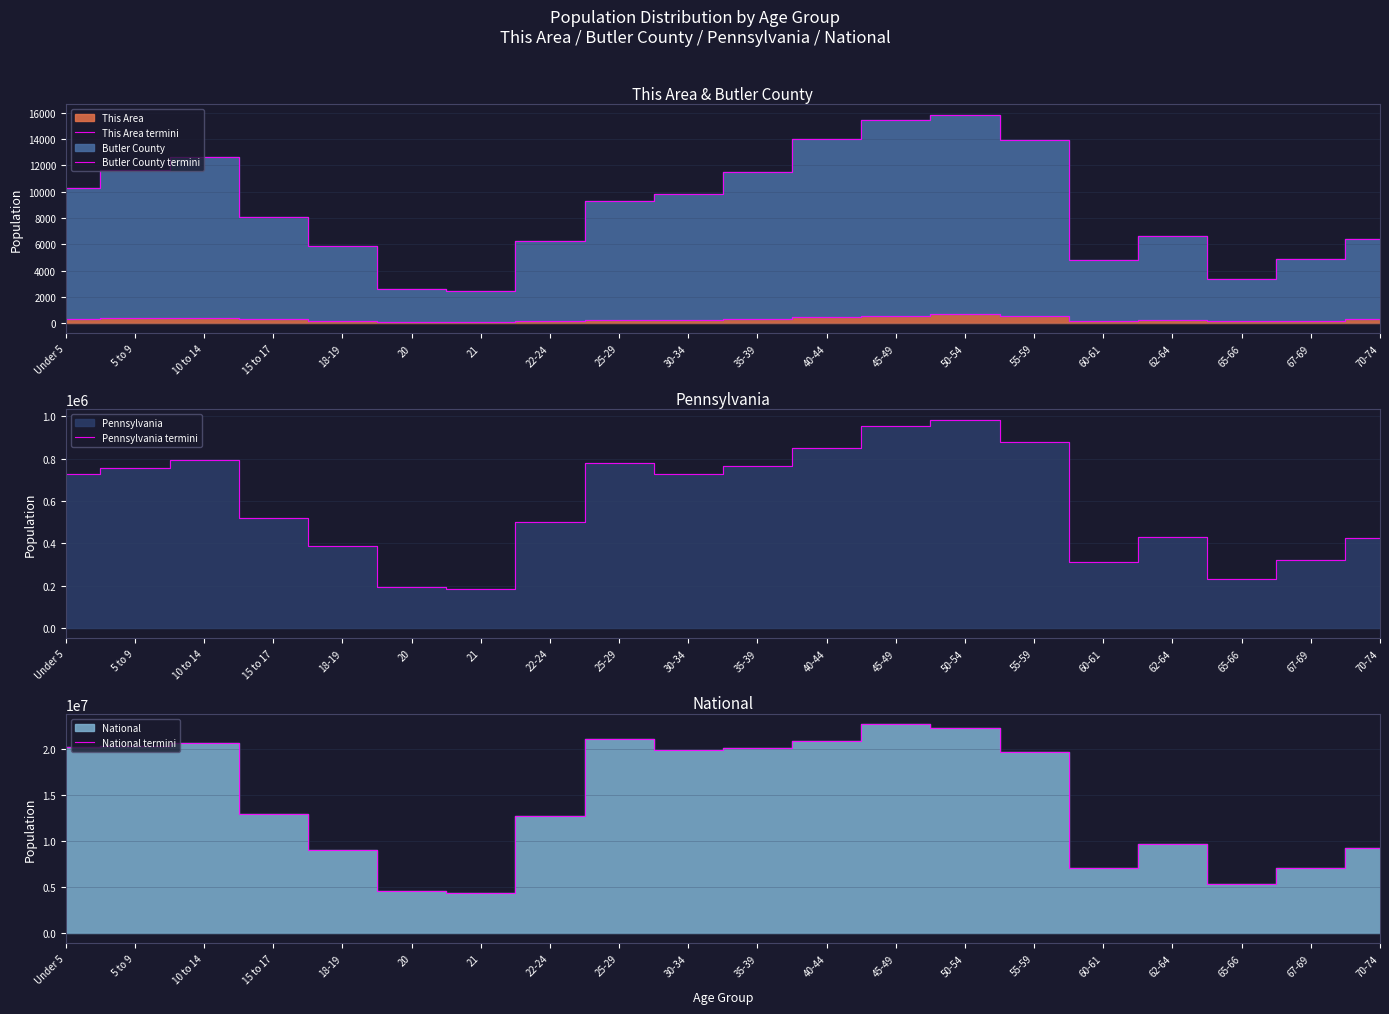

The value of Pennsylvania termini at 10 to 14 is 1247711. True or false?

False